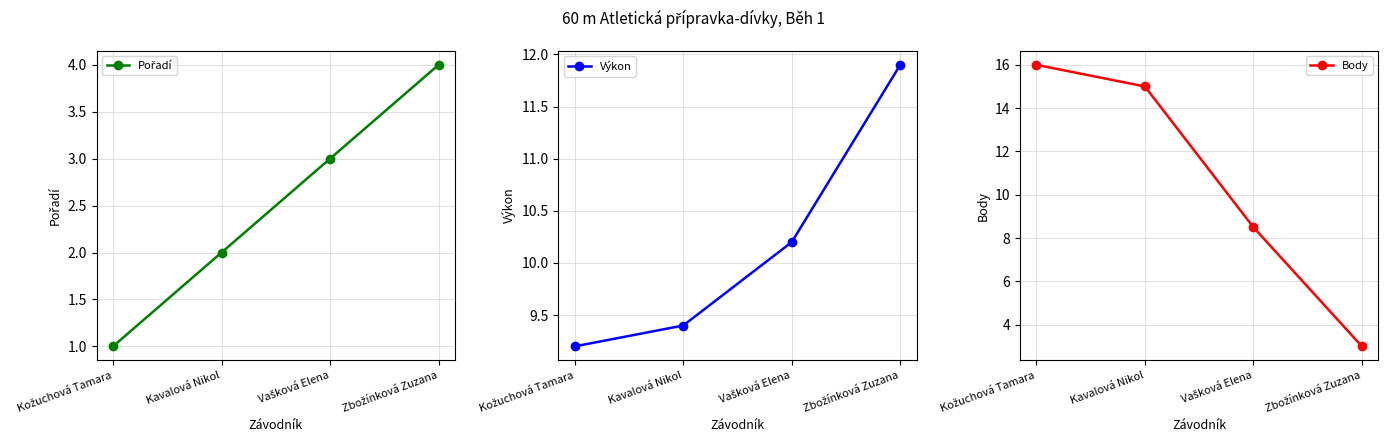

How many lines are shown in the chart?

3